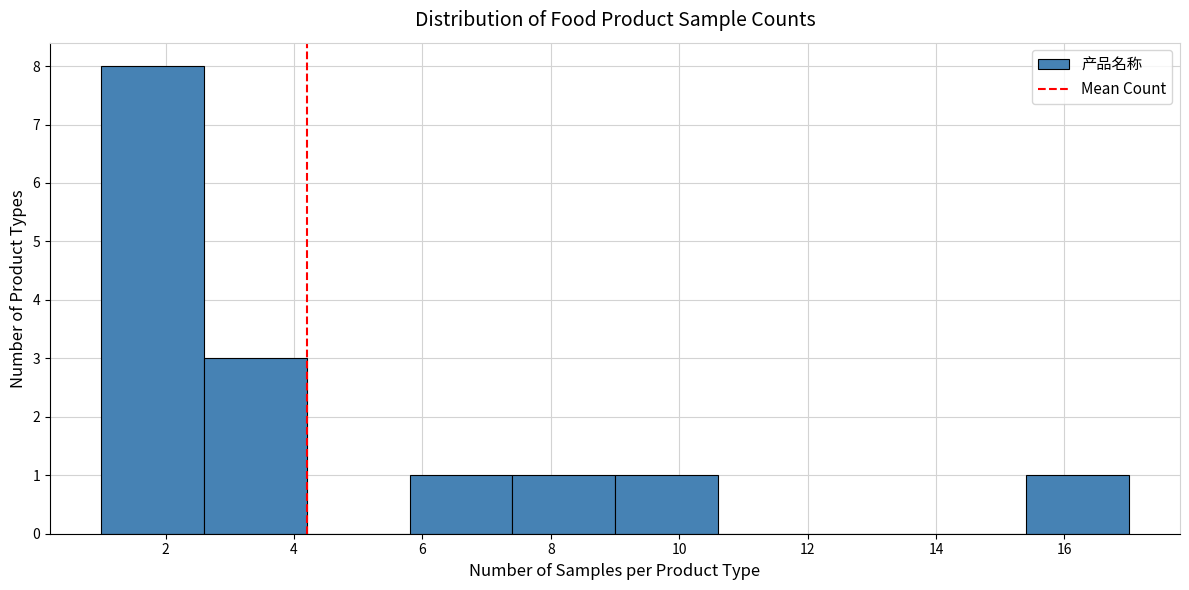

What is the height of the bar covering 1.0 to 2.6 on the x-axis? The values are not printed on the chart, so give them approximately, as read against the axis.

8